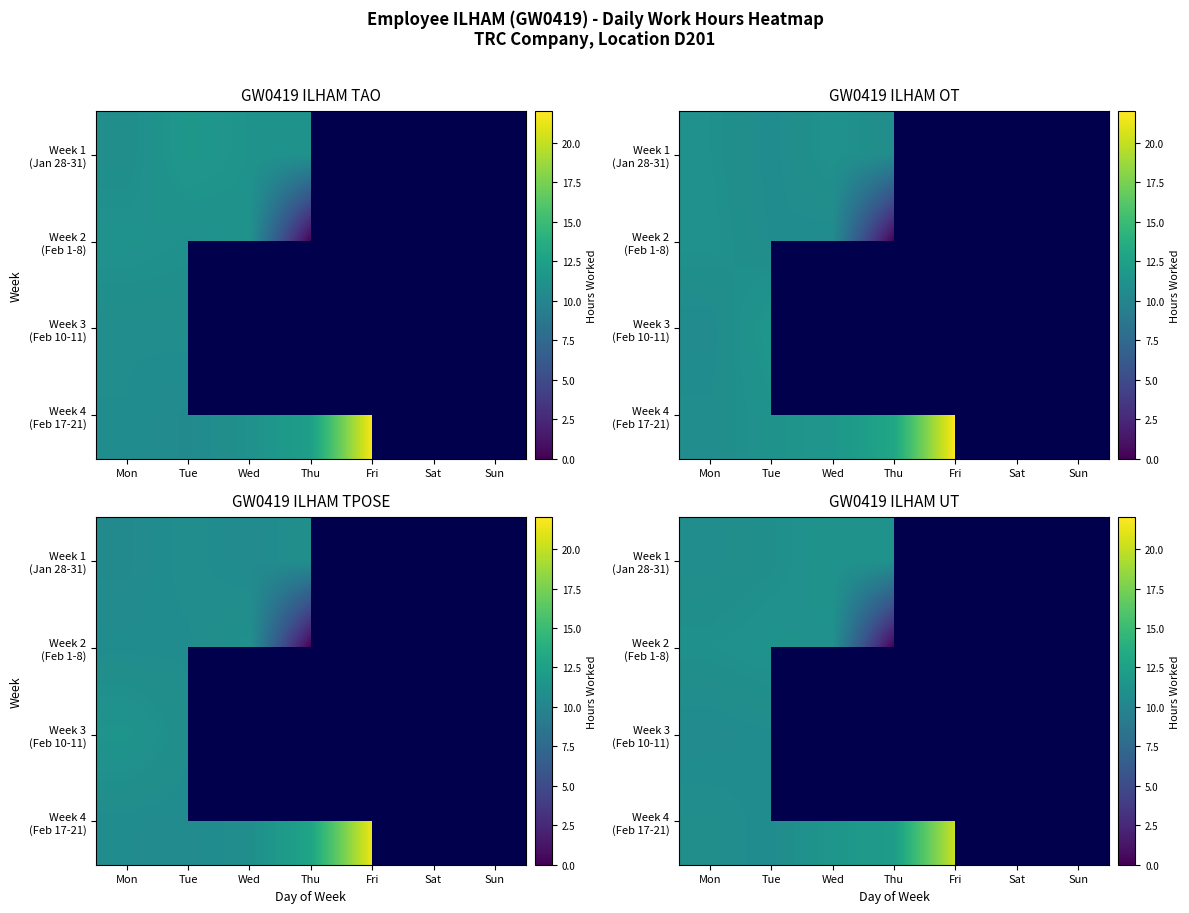

Read the Week 4 (Feb 17-21) value at Fri.

20.3